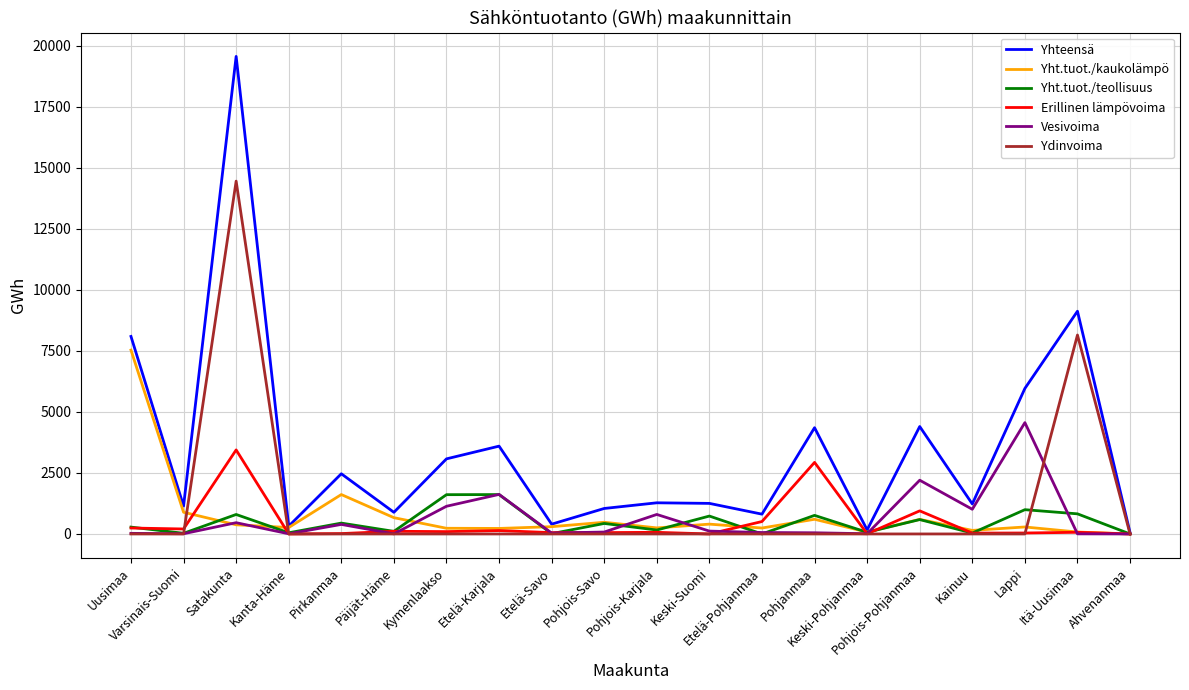

Which series has the largest range (max minus min)?

Yhteensä